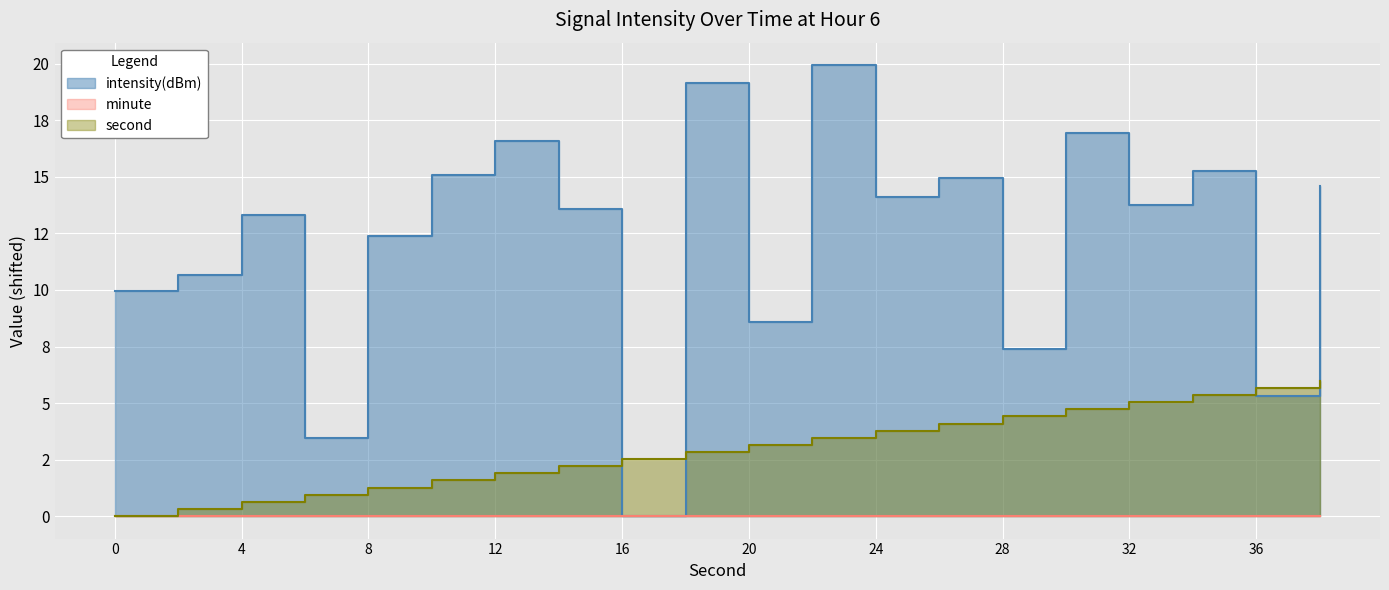

At which label is intensity(dBm) closest to 9?

20